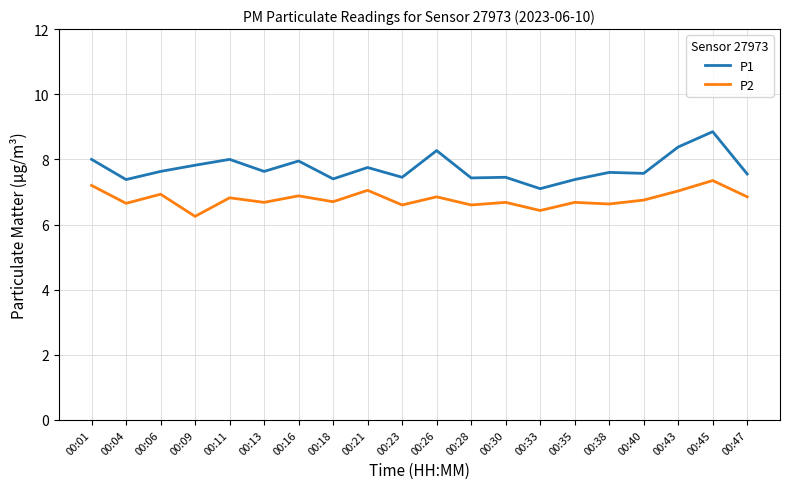

True or false: P2 and P1 cross at least once.

False